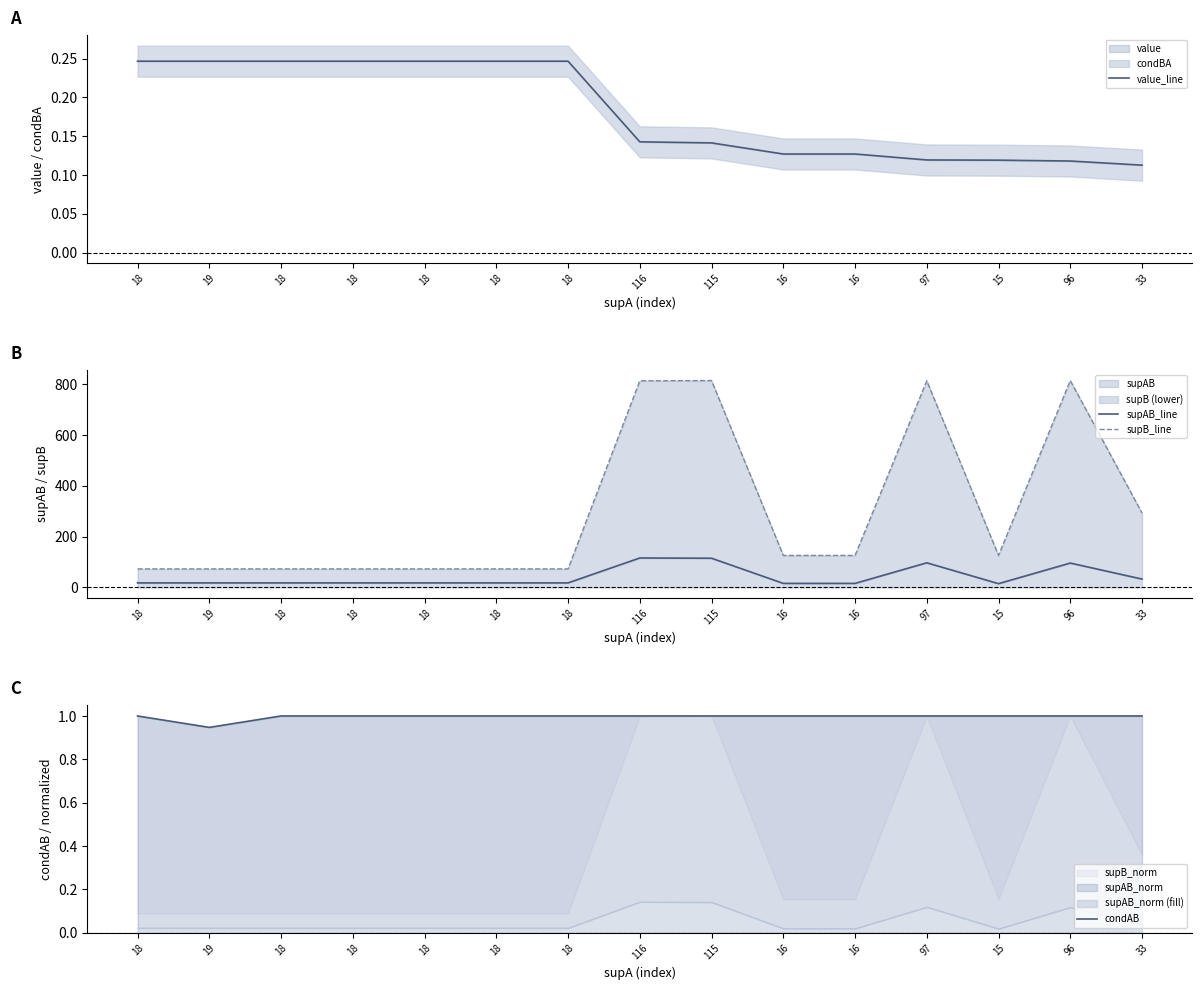

What is the value of the supB_line point at the 8th from the left?

813.0